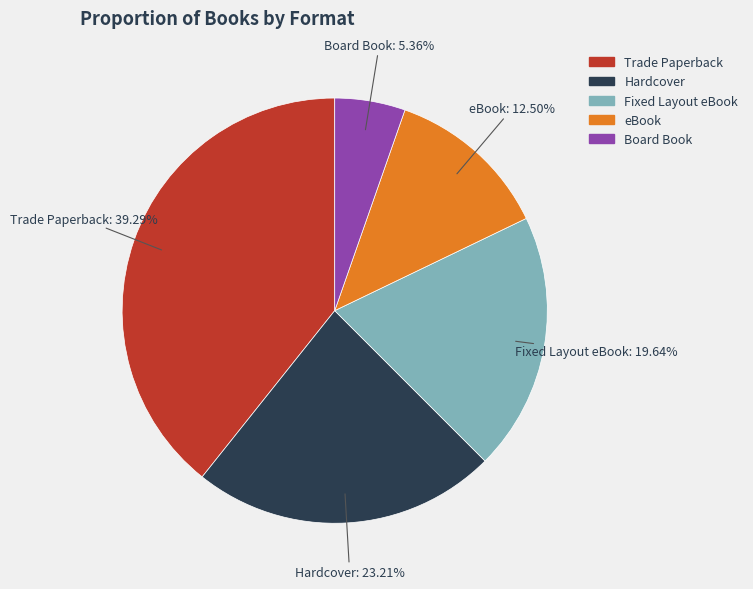

Is Board Book the majority of the pie?

No